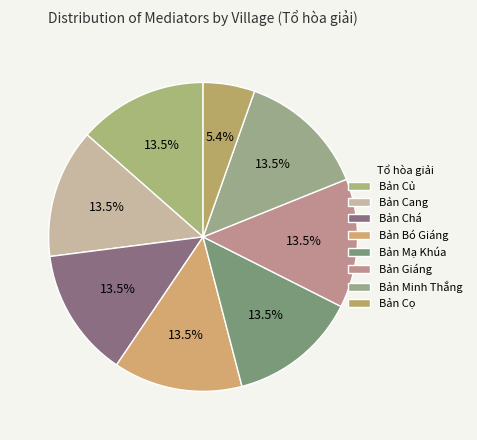

Does any single category account for the majority?

No